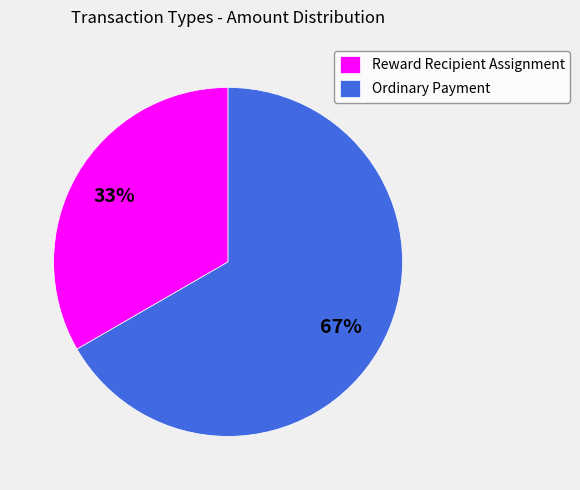

Which category has the biggest portion of the pie?

Ordinary Payment